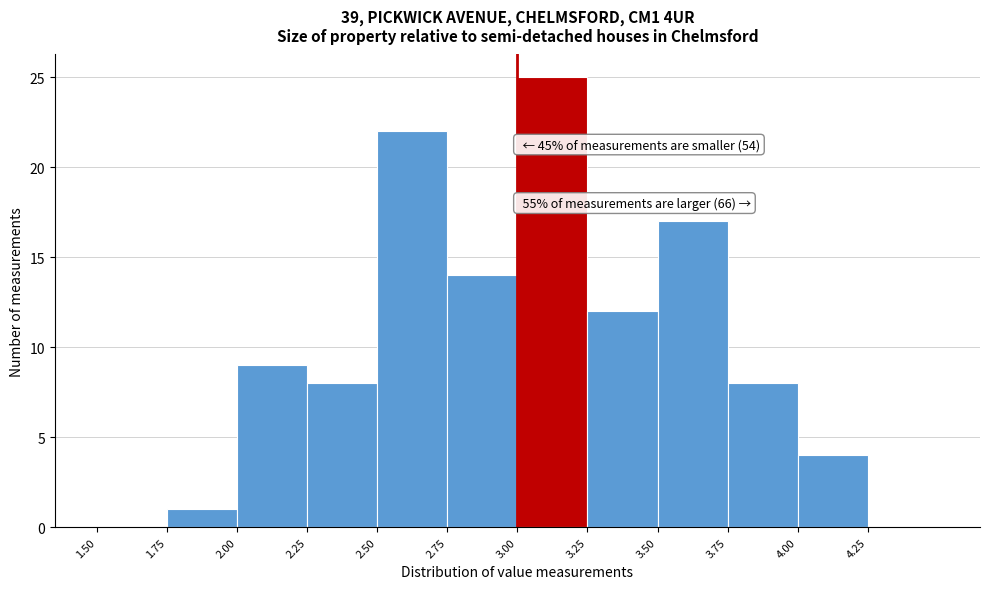

Which range on the x-axis has the tallest bar?

3.00 to 3.25